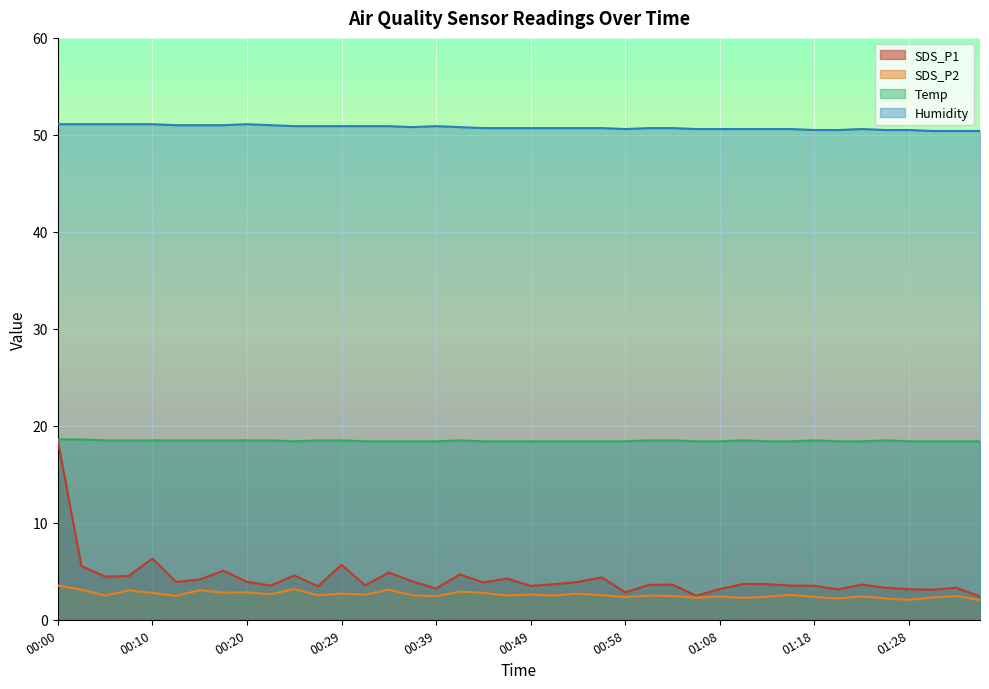

At which label is SDS_P2 closest to 2?

01:35